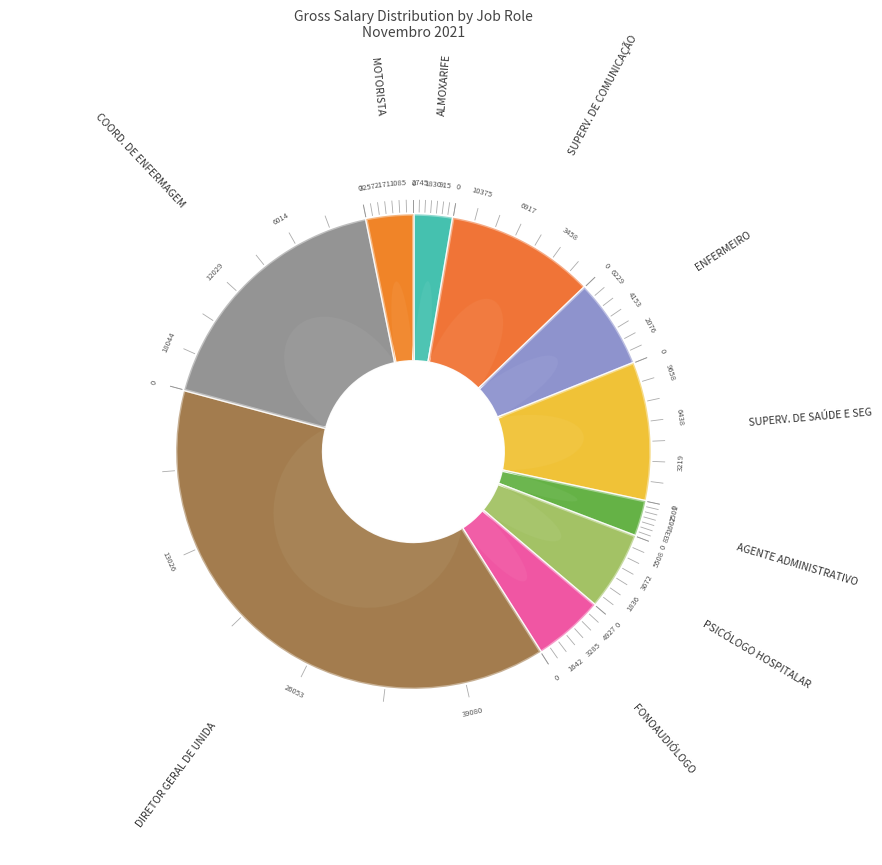

What portion of the pie excludes SUPERVISOR (A) DE SAÚDE E SEGURANÇA?

90.6%